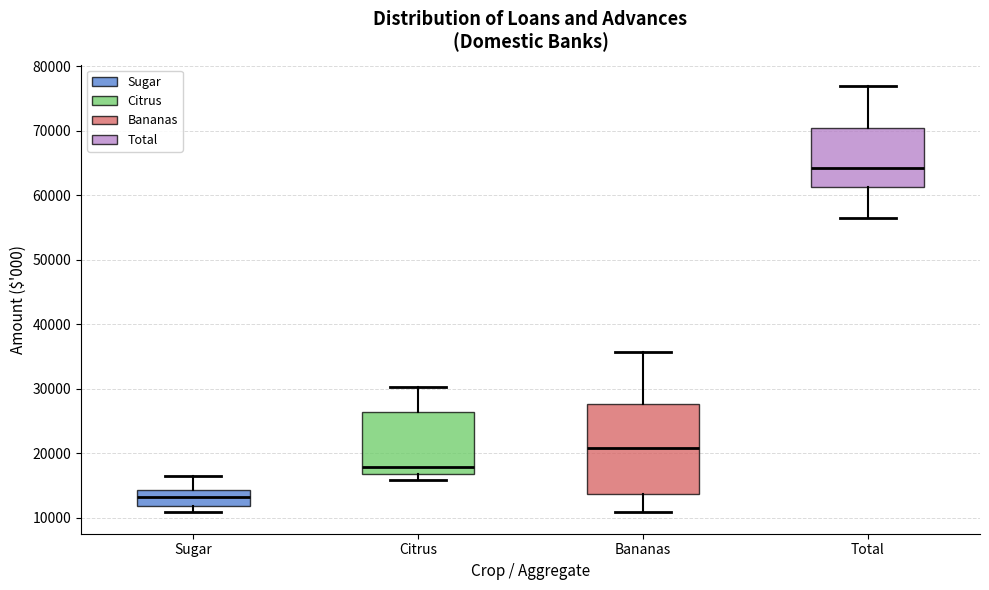

Which box is the tallest, from its lower edge to its upper edge?

Bananas